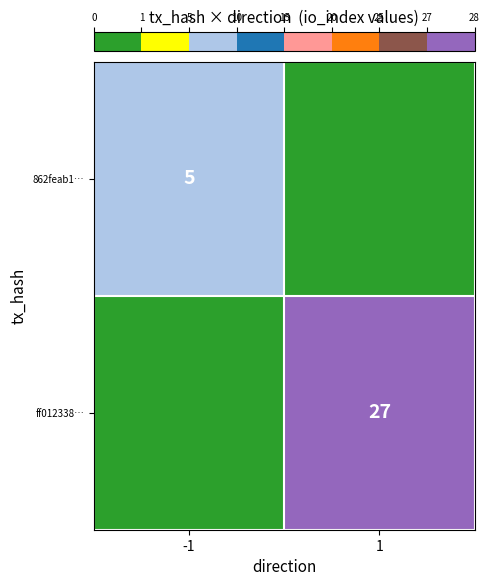

How many distinct data groups are displayed?

2